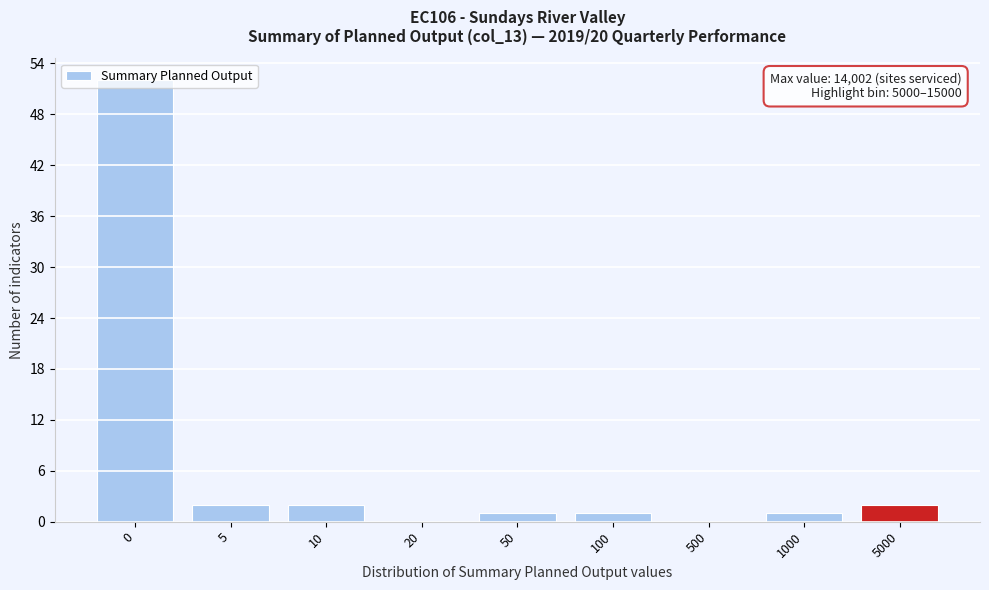

What is the change in value from 0 to 10?

-50